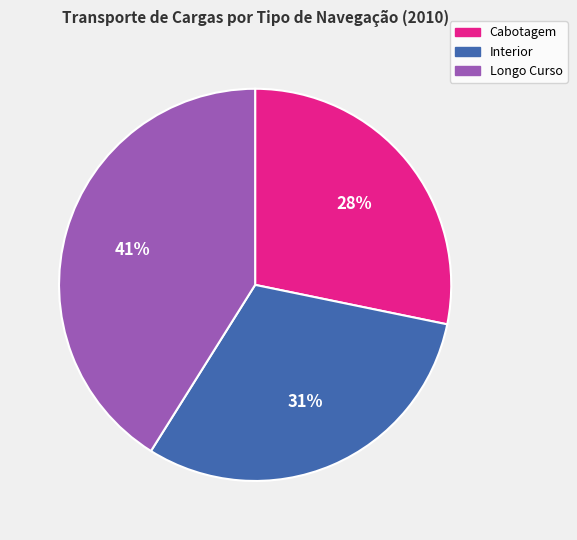

Which category has the biggest portion of the pie?

Longo Curso